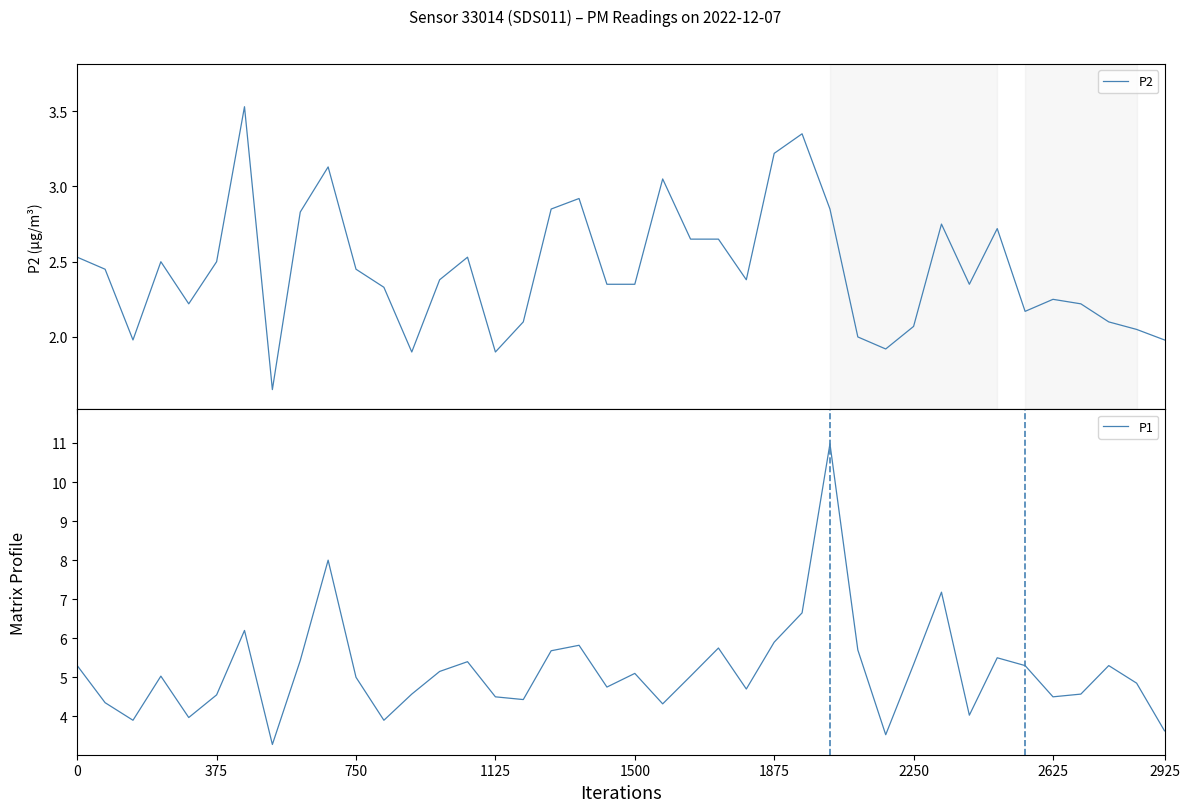

What is the highest value of the P1 series?

11.0